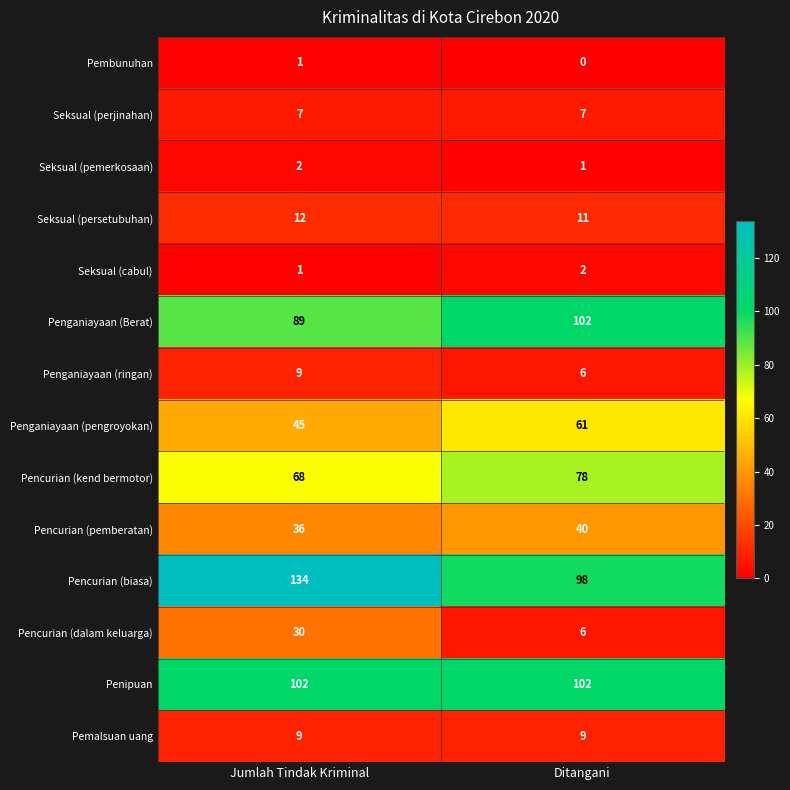

At how many categories does at least one series exceed 13?

2